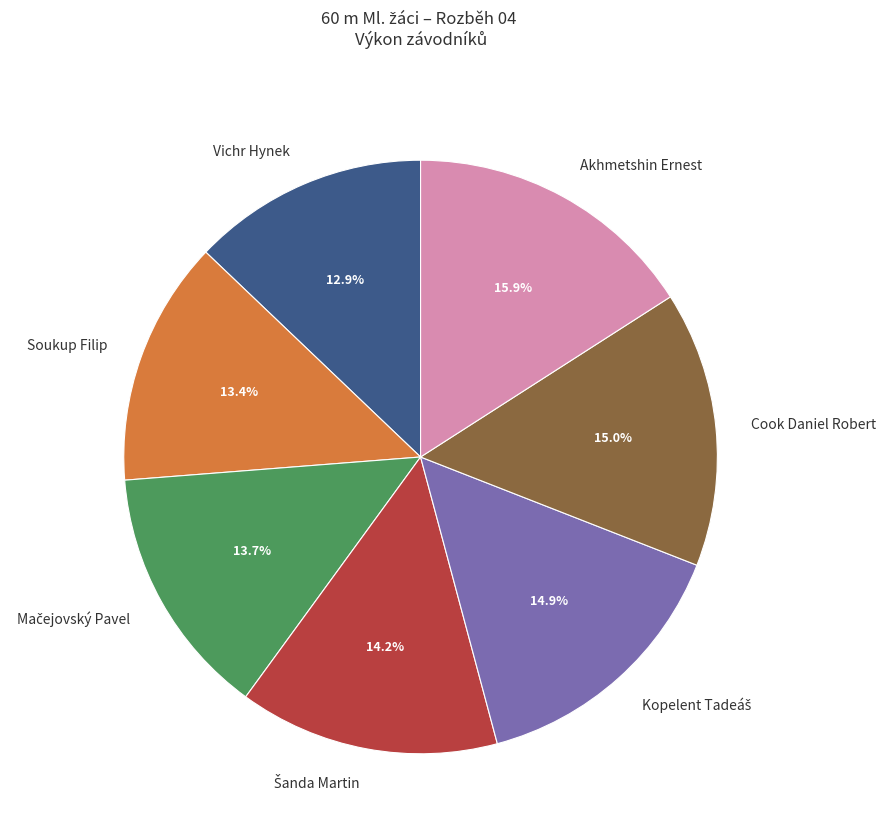

Which category has the biggest portion of the pie?

Akhmetshin Ernest